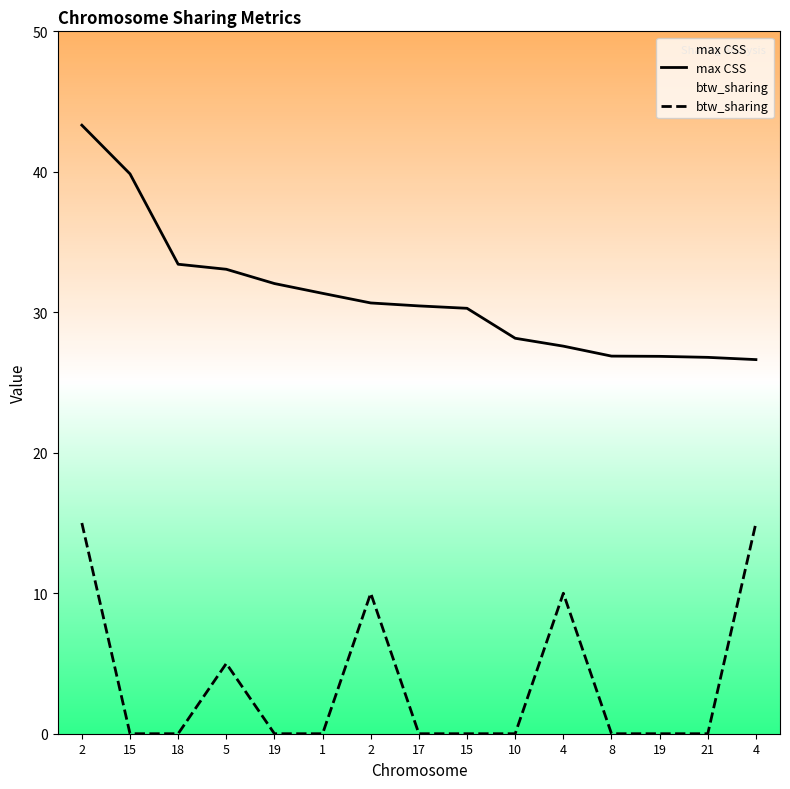

How many lines are shown in the chart?

2